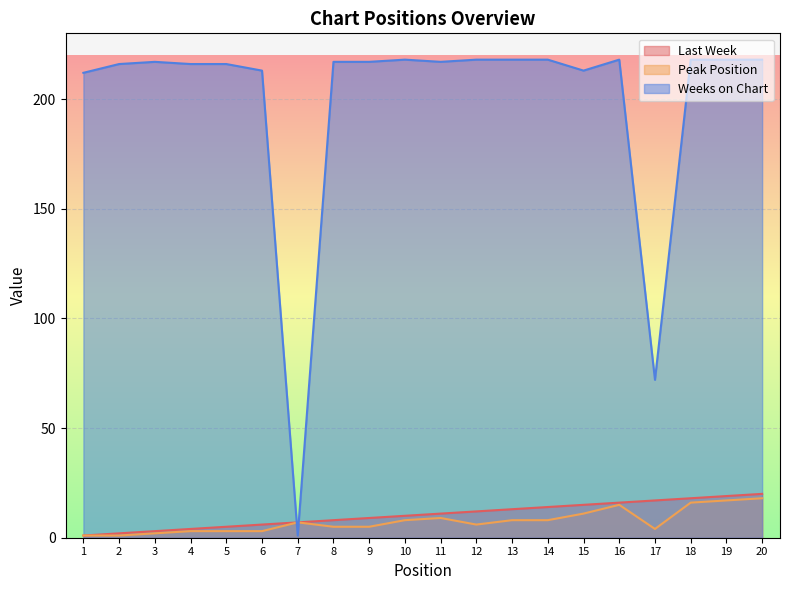

What is the value of the Last Week point at the 1st from the left?

1